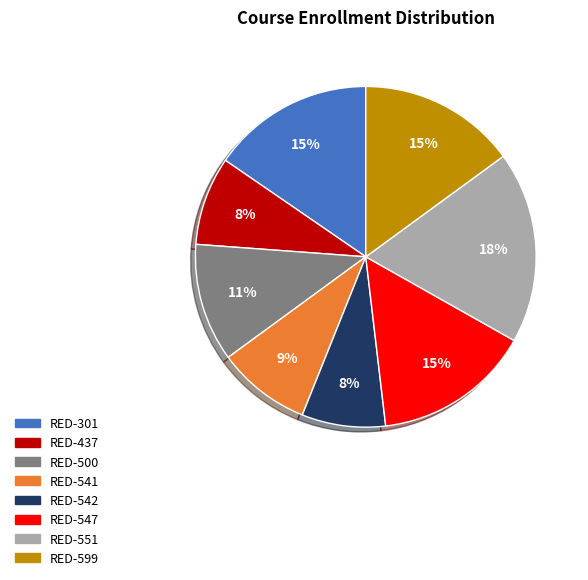

What is the ratio of the value at RED-551 to the value at RED-547?

1.2